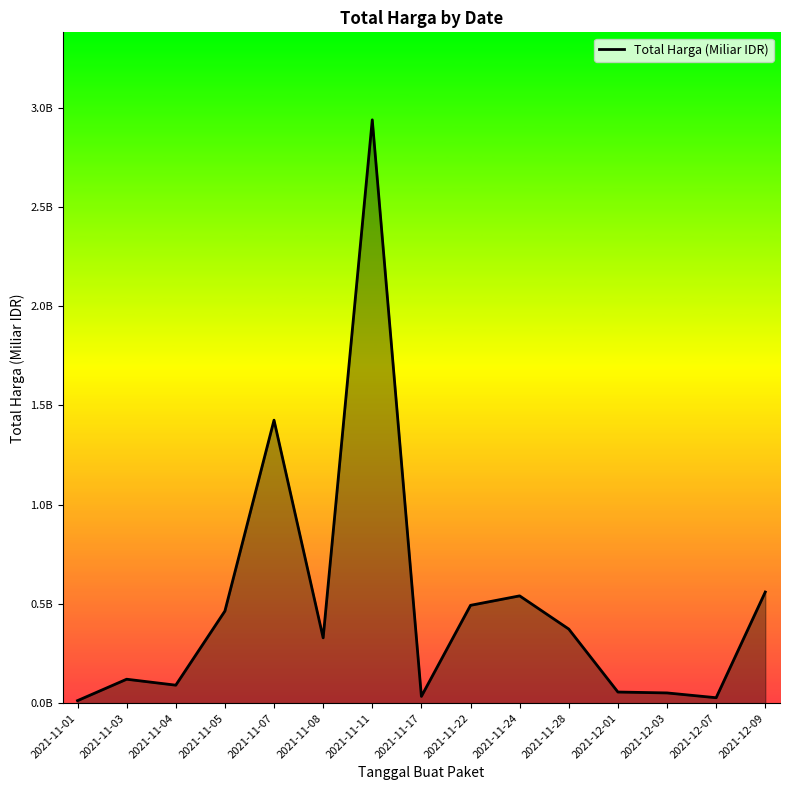

At which category does the chart reach its minimum across all series?

2021-11-01